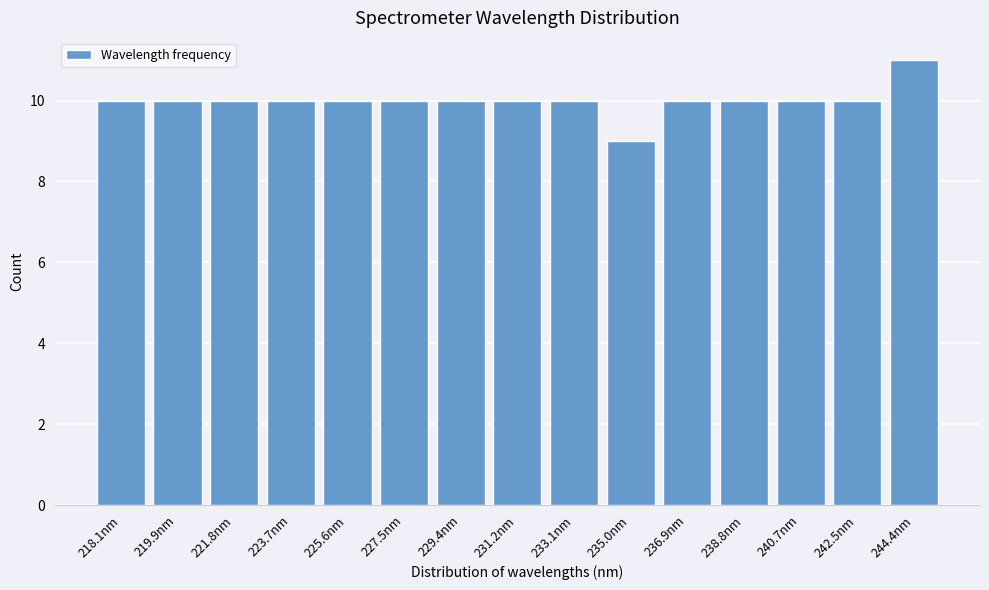

Reading left to right, list all the values displayed in this chart.

10	10	10	10	10	10	10	10	10	9	10	10	10	10	11